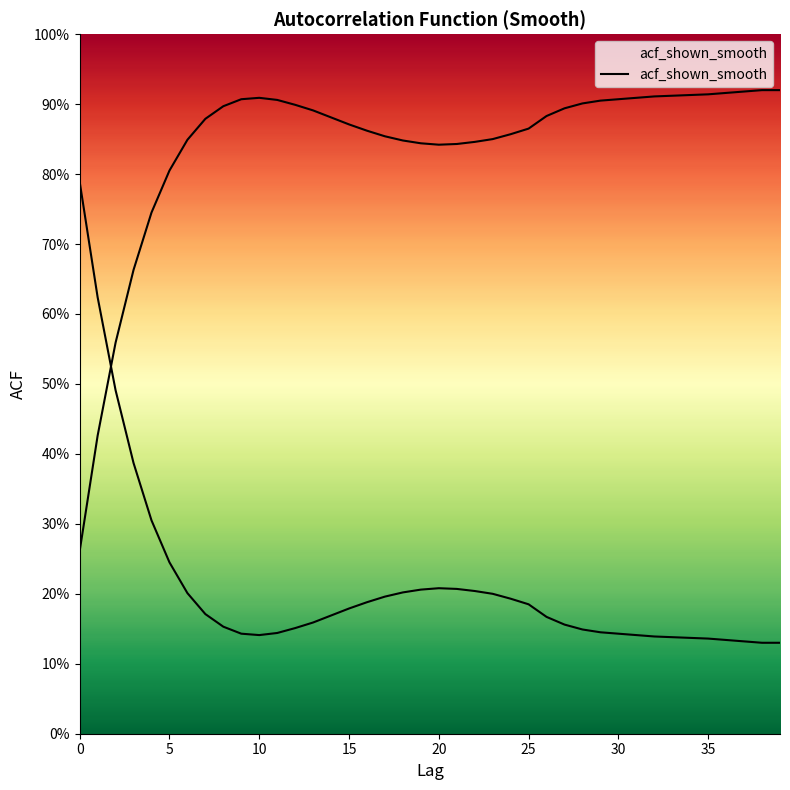

The value at 20 is 0.1. True or false?

False